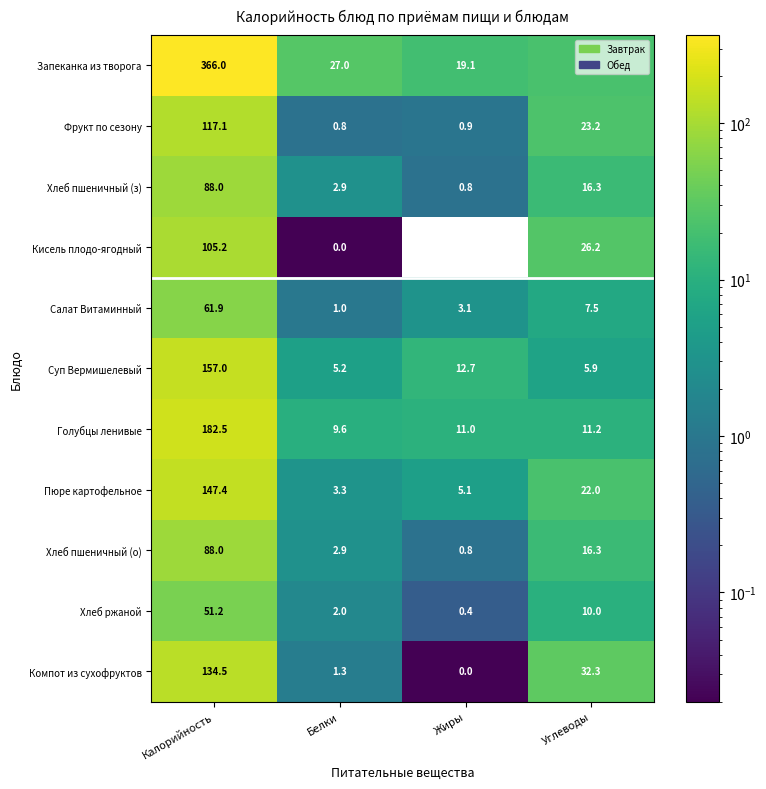

At which category is the sum across all series the highest?

Калорийность